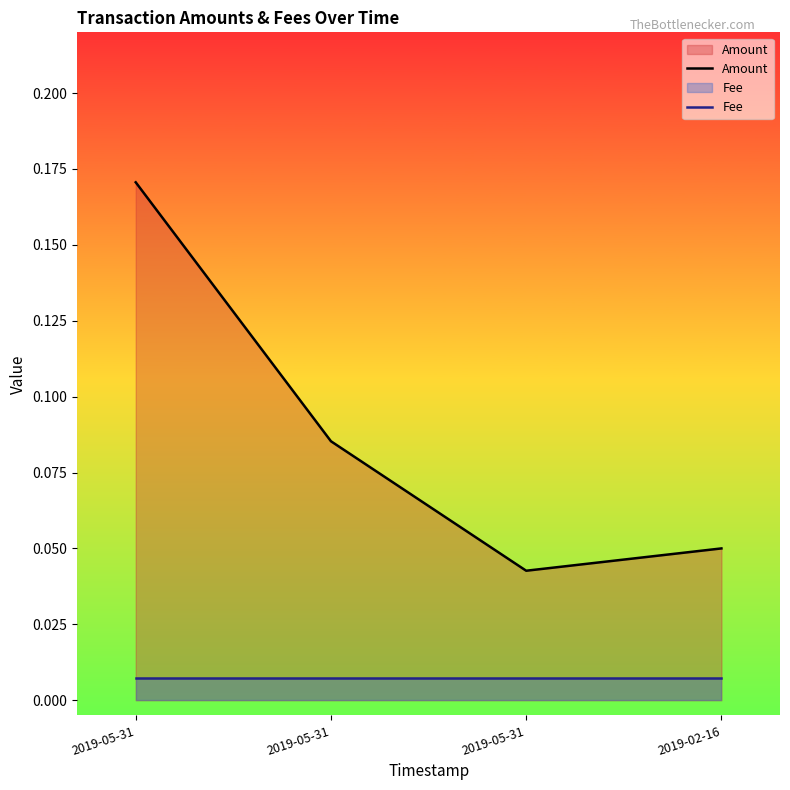

At 2019-05-31, list the series in order from largest to smallest.

Amount, Fee